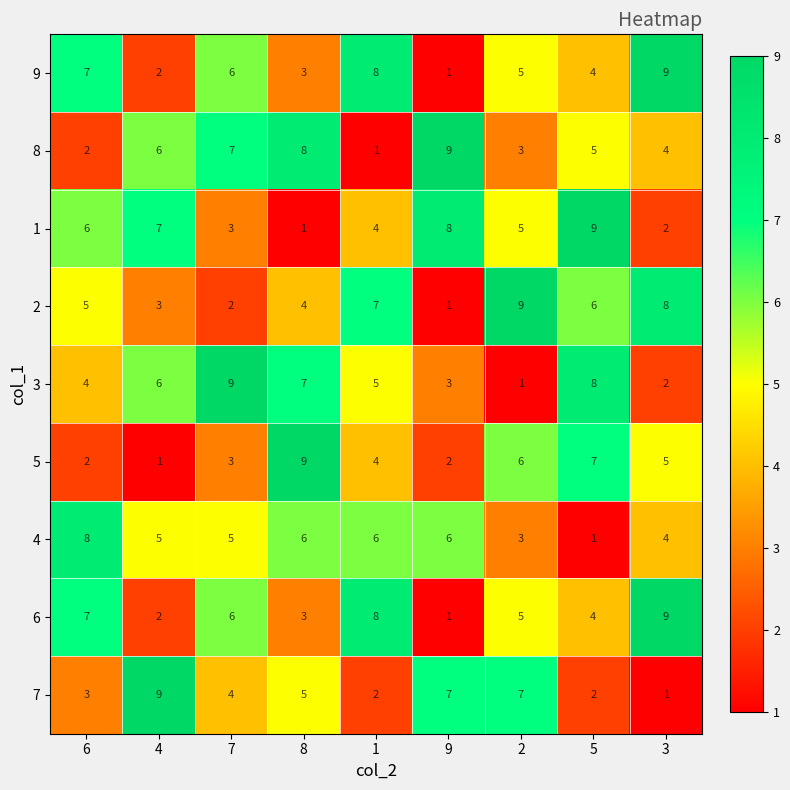

What is the difference between the highest and lowest values at 9?

8